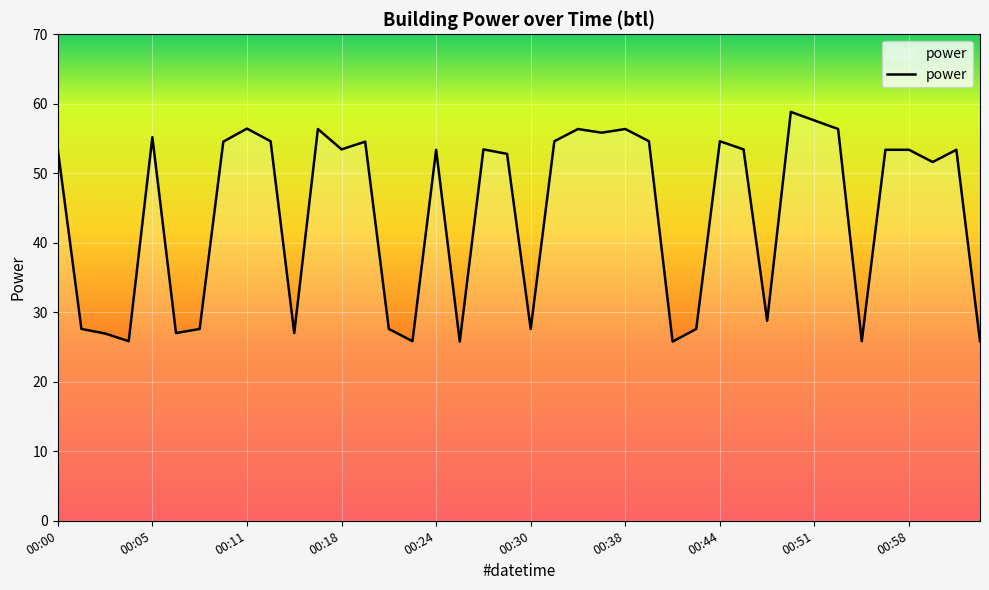

What is the maximum value shown in the chart?

58.8